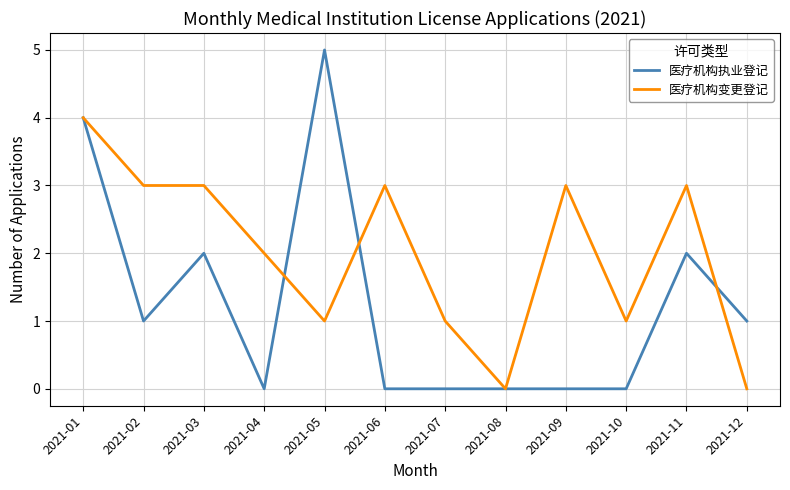

True or false: 医疗机构变更登记 has a value of 1 at 2021-04.

False